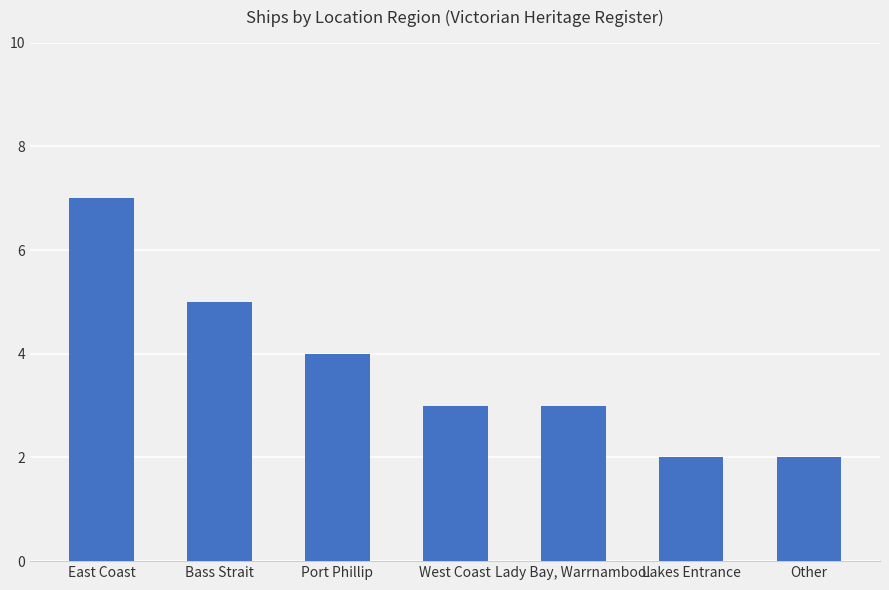

True or false: the data shows 4 at Port Phillip.

True